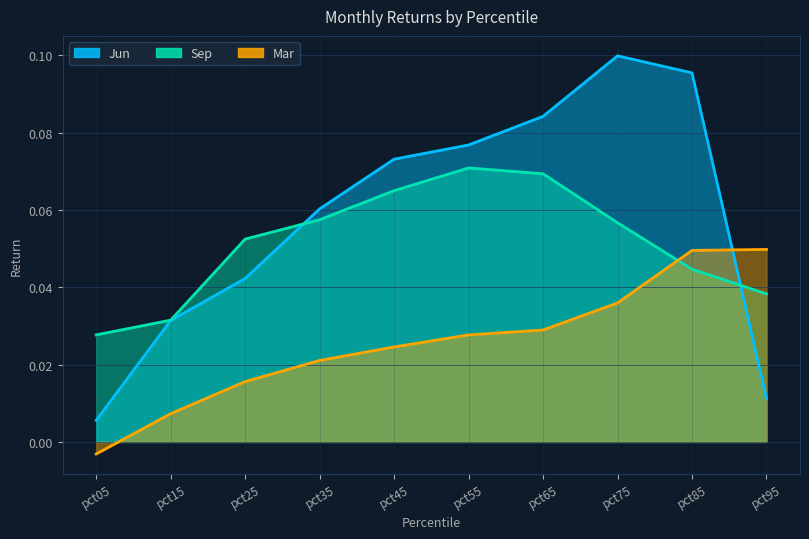

At which label does Mar first exceed 0?

pct15